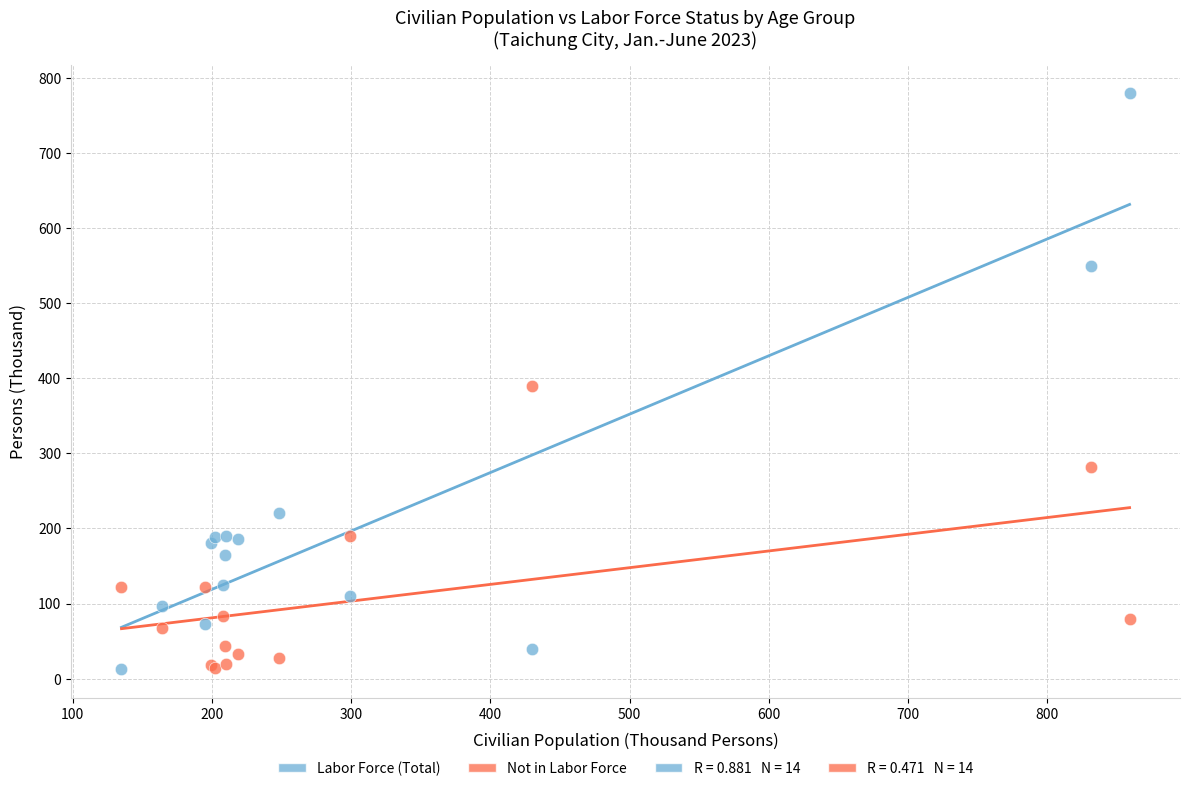

What is the X range (max minus min) for the scatter plot?

724